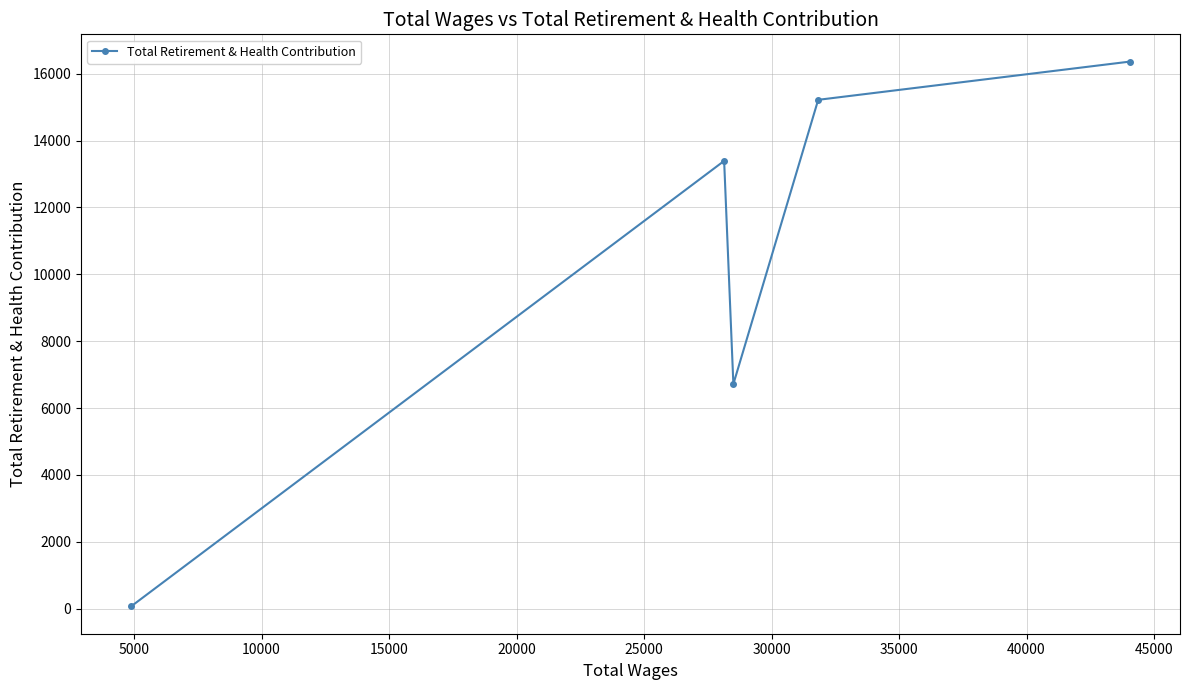

Reading left to right, extract all data points from this chart.

63	13392	6715	15219	16363